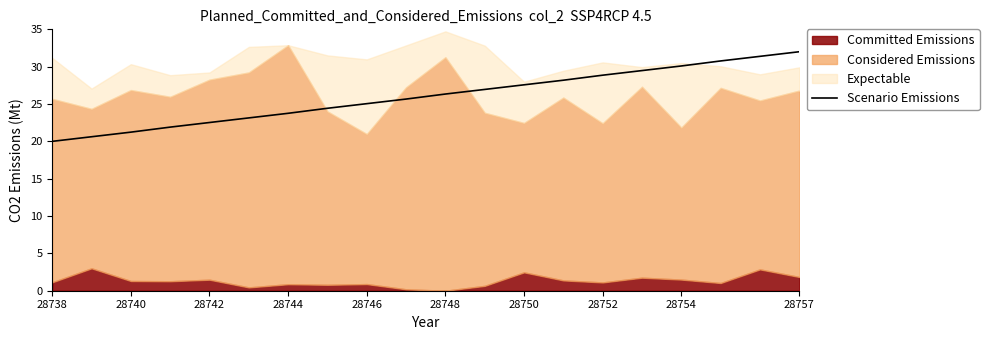

What is the minimum value for Scenario Emissions?

20.0